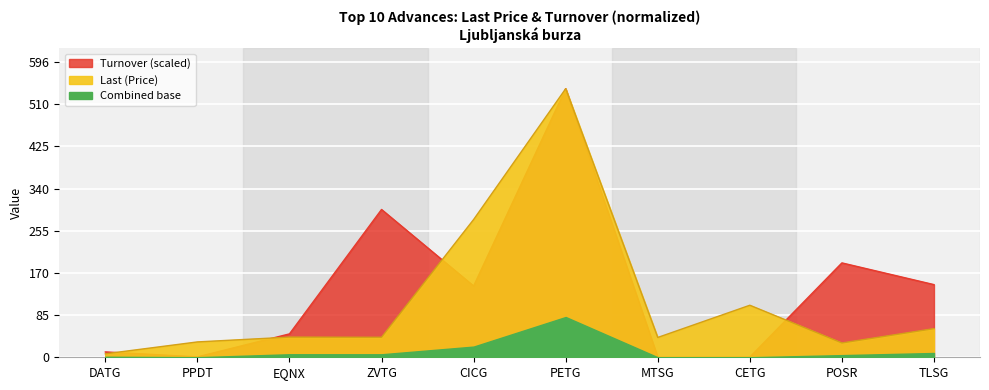

What position from the right is PPDT?

9